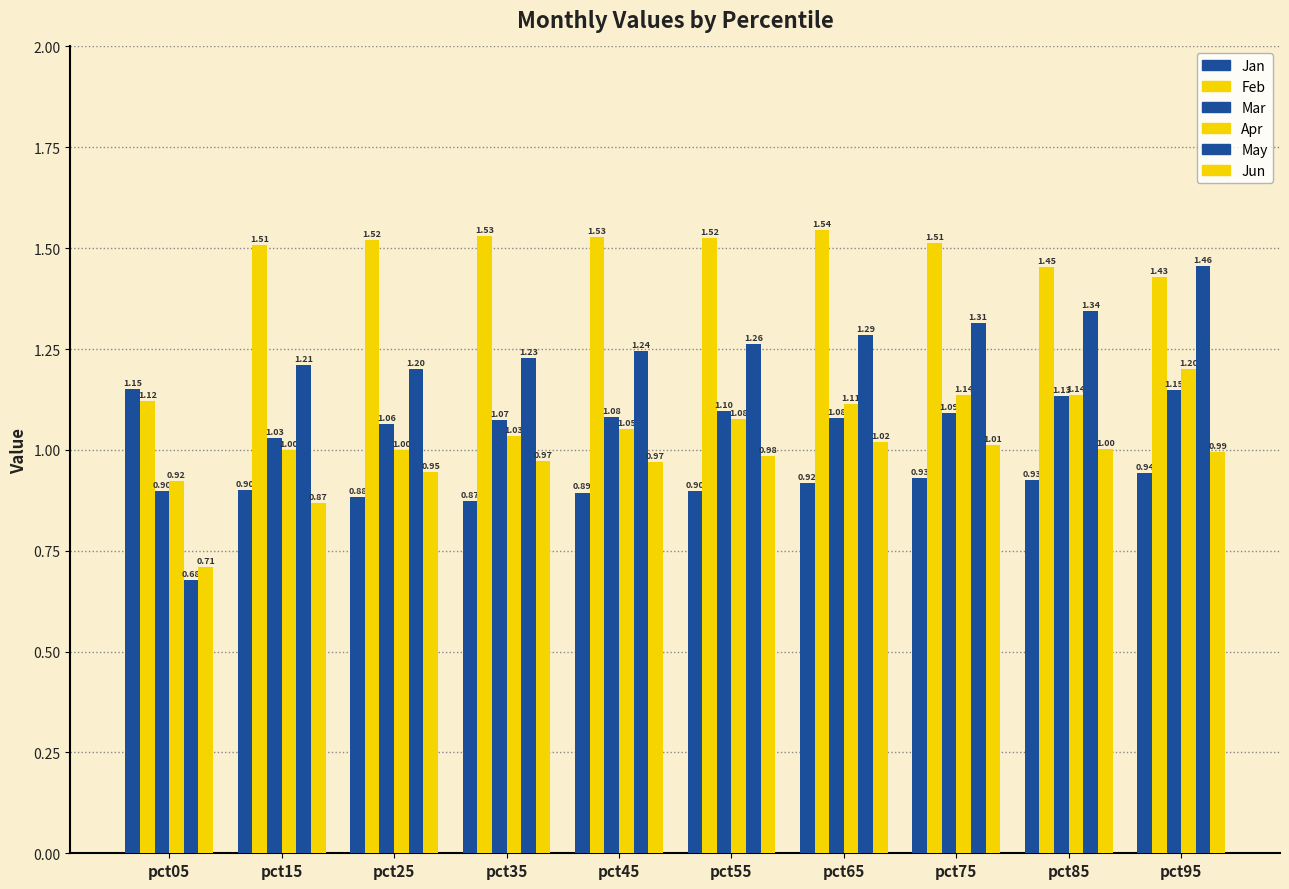

At which label does Mar first exceed 1?

pct15